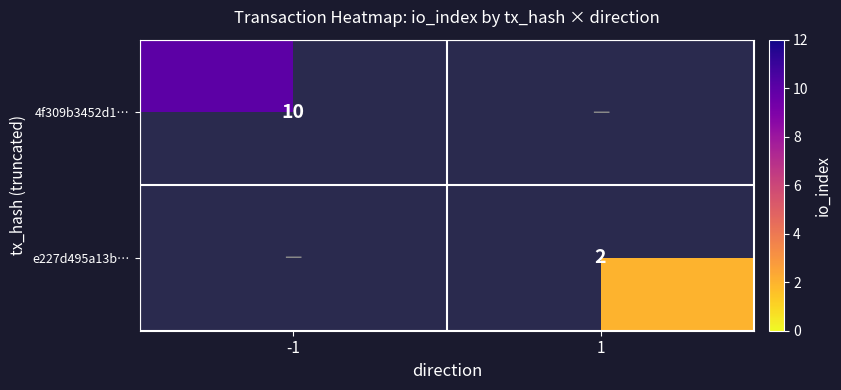

The e227d495a13b… series shows 1 at 1. True or false?

False